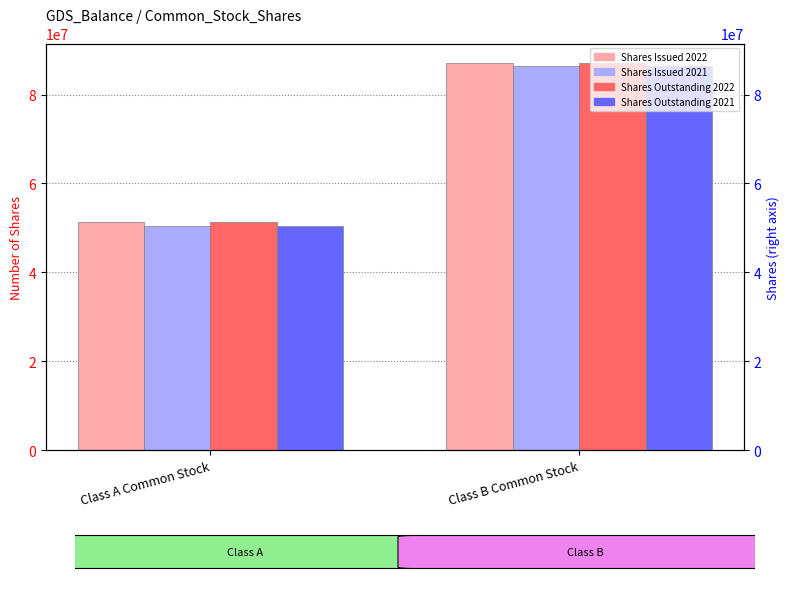

What is the sum of all Shares Outstanding 2022 values?

138552948